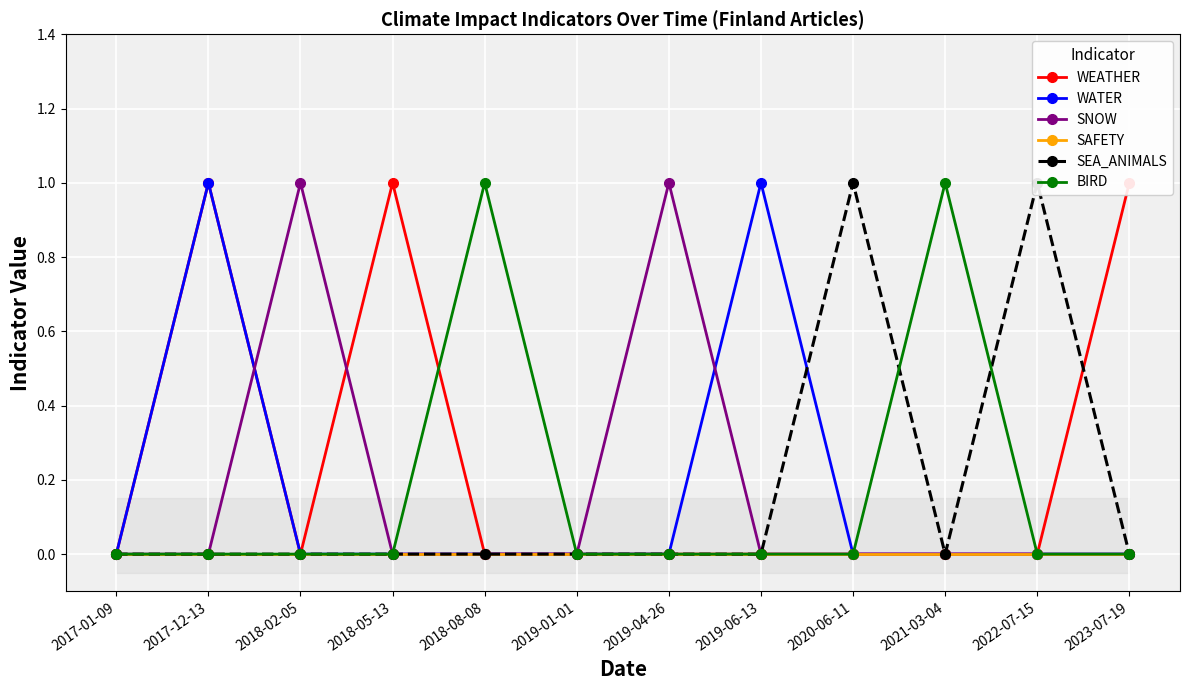

Rank the categories by WATER value from highest to lowest.

2017-12-13, 2019-06-13, 2017-01-09, 2018-02-05, 2018-05-13, 2018-08-08, 2019-01-01, 2019-04-26, 2020-06-11, 2021-03-04, 2022-07-15, 2023-07-19